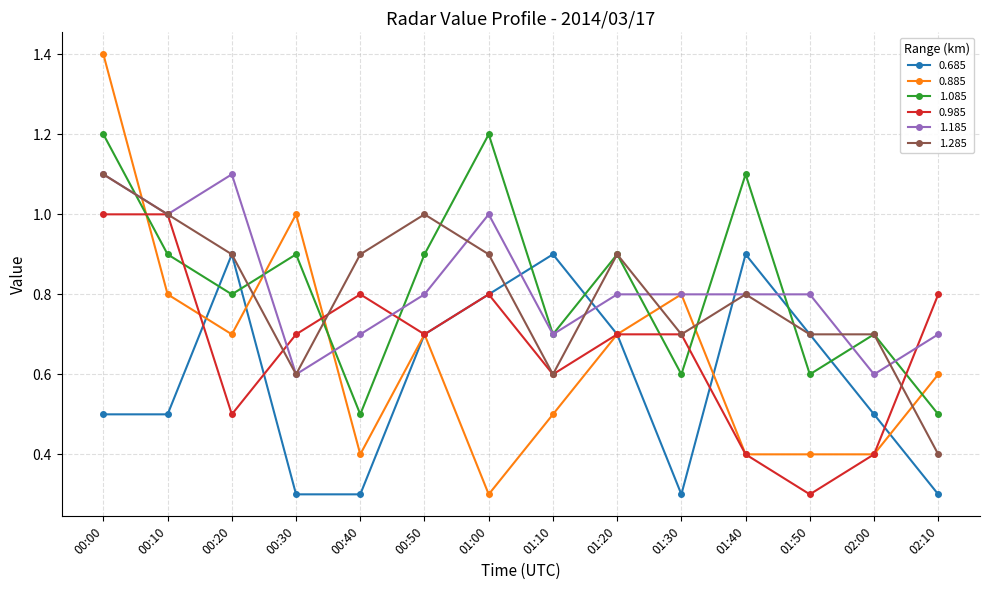

What is the difference between the highest and lowest values at 00:20?

0.6